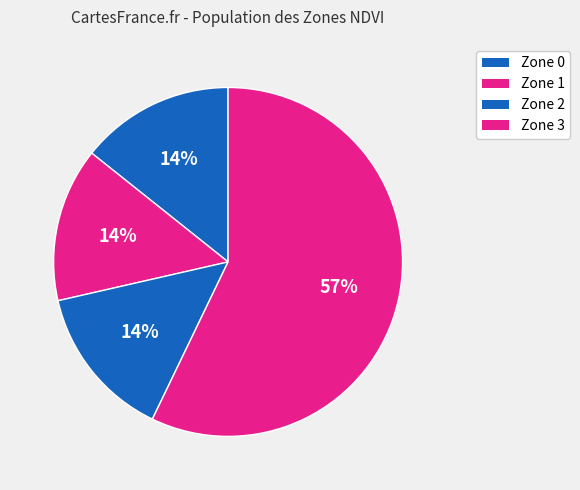

How many slices are in this pie chart?

4